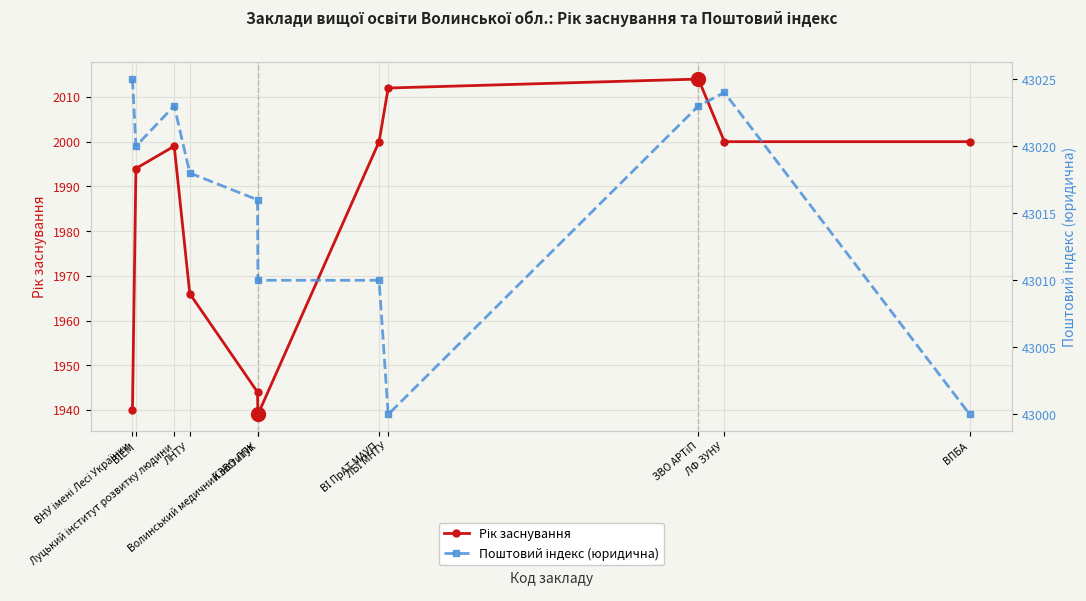

At how many categories does at least one series exceed 35847?

11